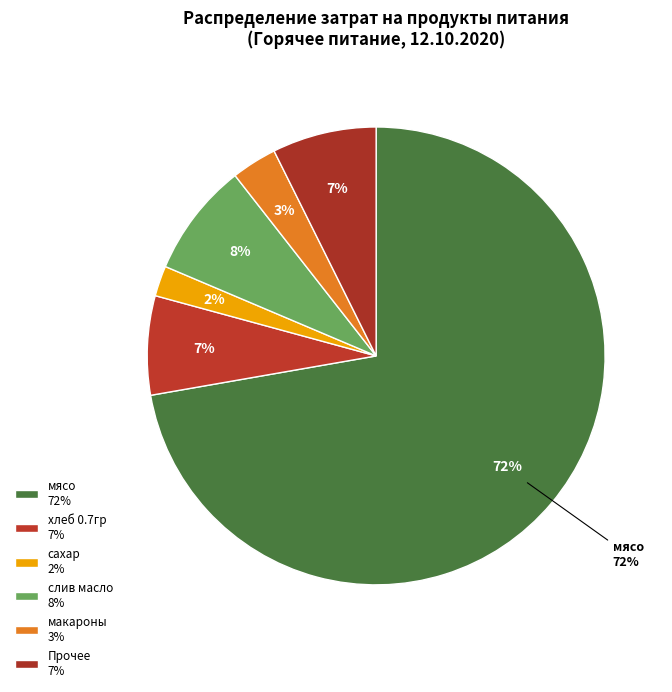

Which slice is the largest?

мясо